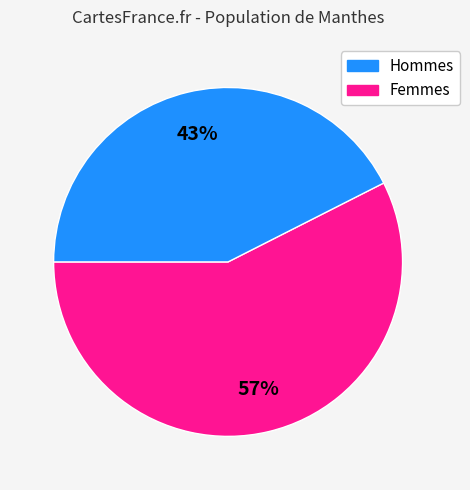

To the nearest percent, what is the average slice percentage?

50%